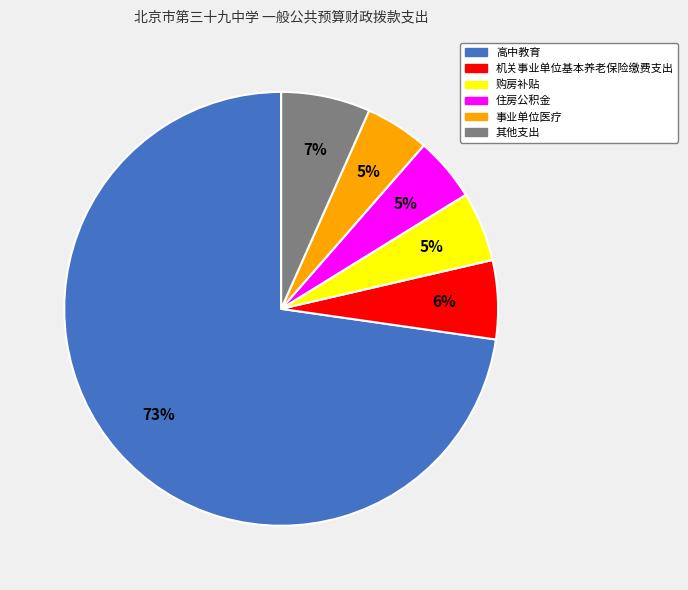

Is there a majority slice in this chart?

Yes